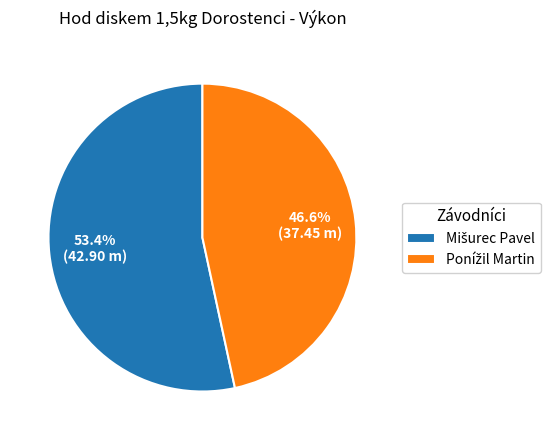

To the nearest percent, what is the average slice percentage?

50%